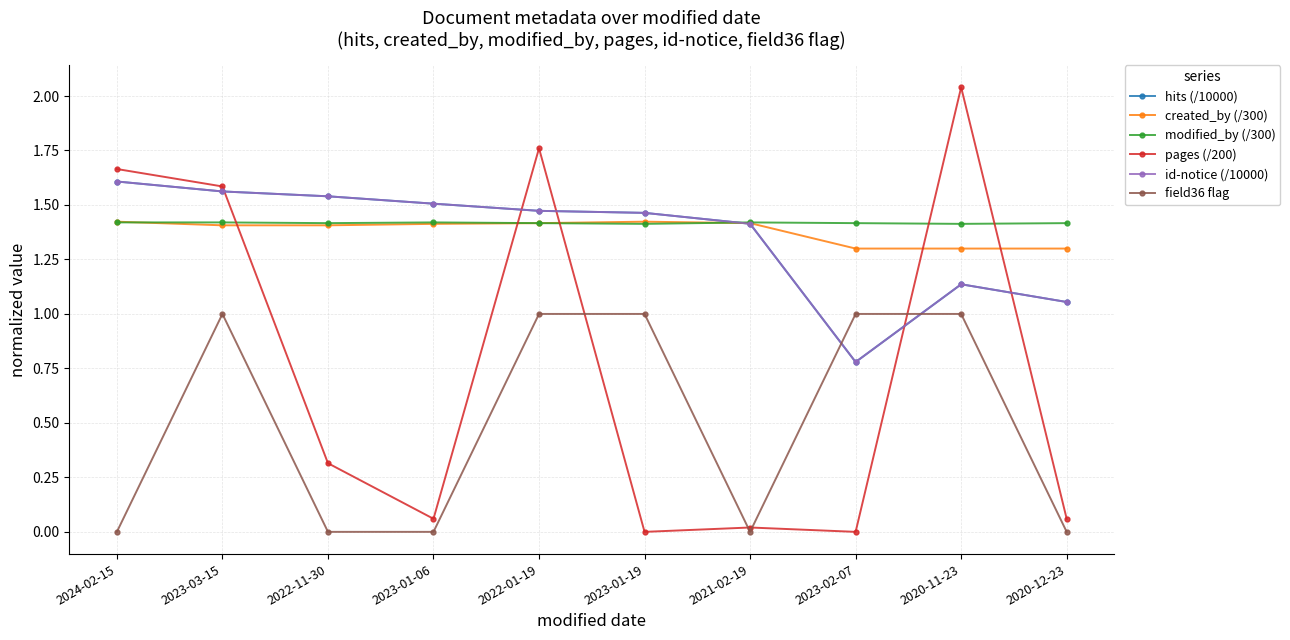

Does the chart have visible grid lines?

Yes